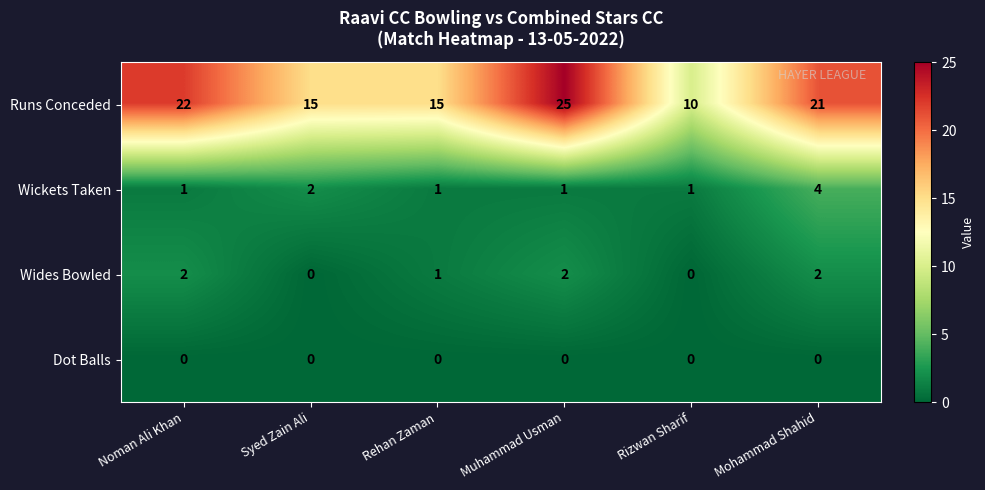

Between Rehan Zaman and Muhammad Usman, which series saw the biggest shift?

Runs Conceded